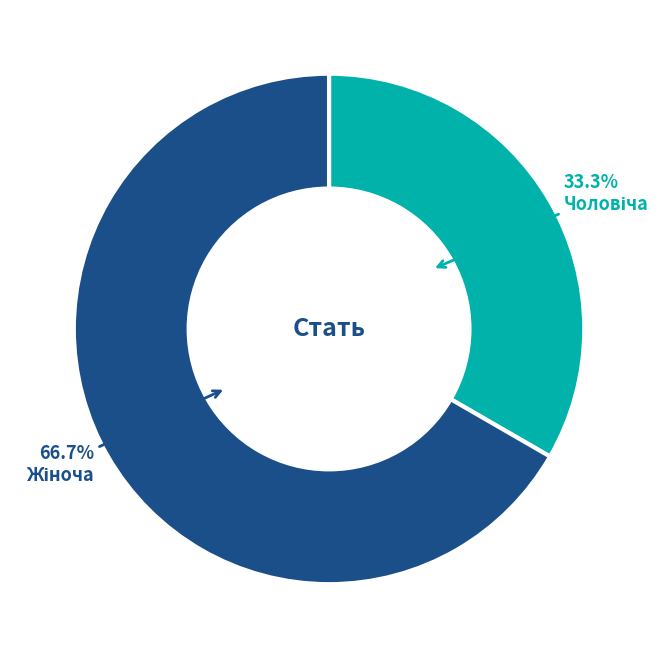

Is there any slice that represents more than half of the pie?

Yes